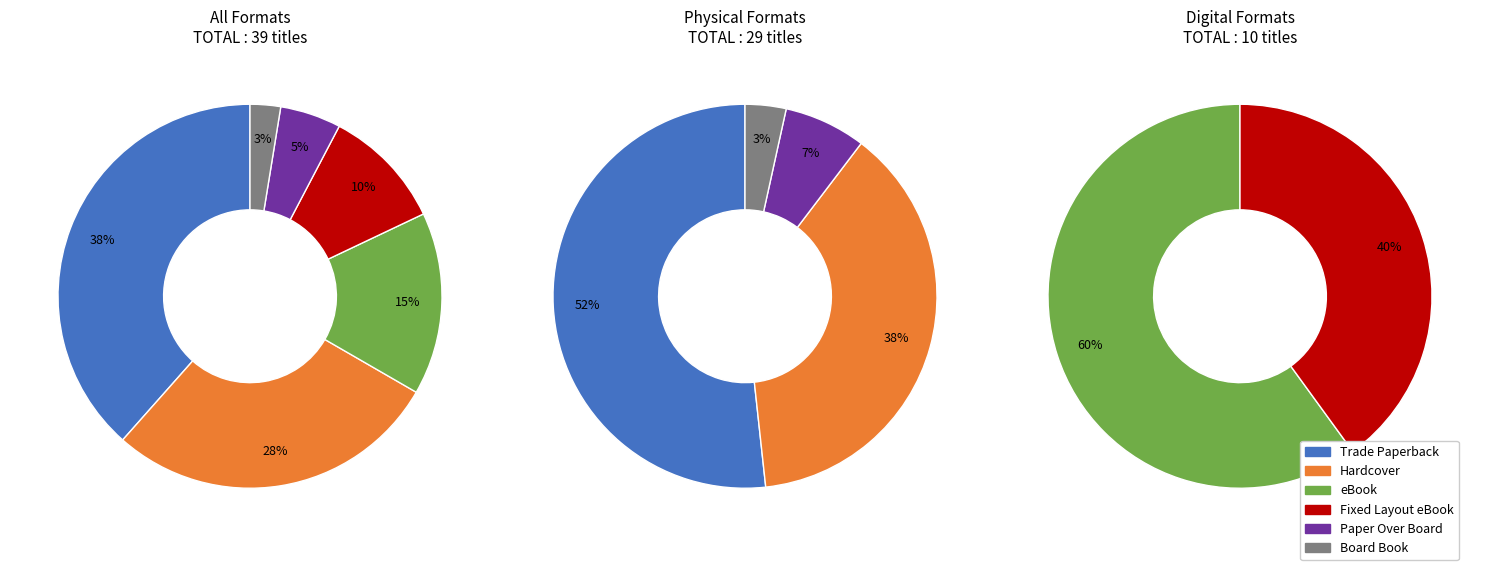

Count the number of slices in the pie.

6